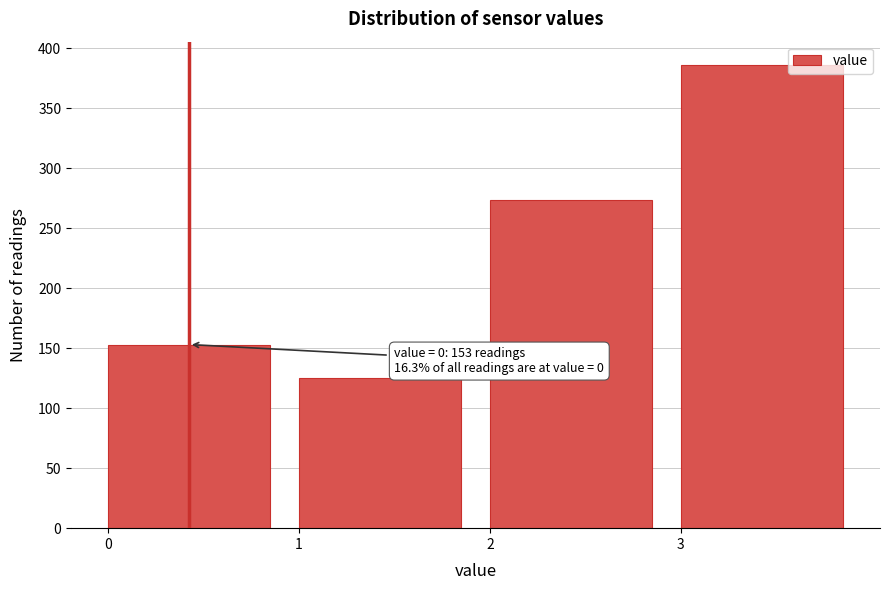

Reading right to left, what are all the values shown in this chart?

3=386	2=273	1=125	0=153